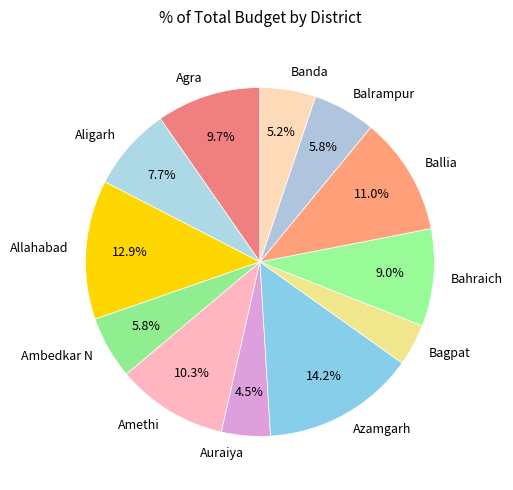

Does Ambedkar N represent more than half of the total?

No